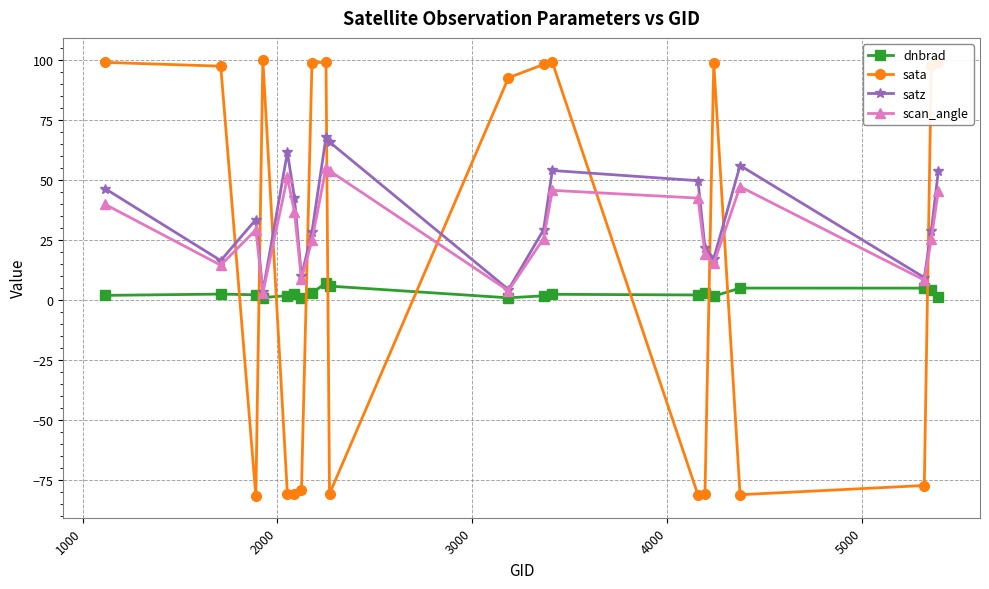

What is the minimum value shown in the chart?

-81.6